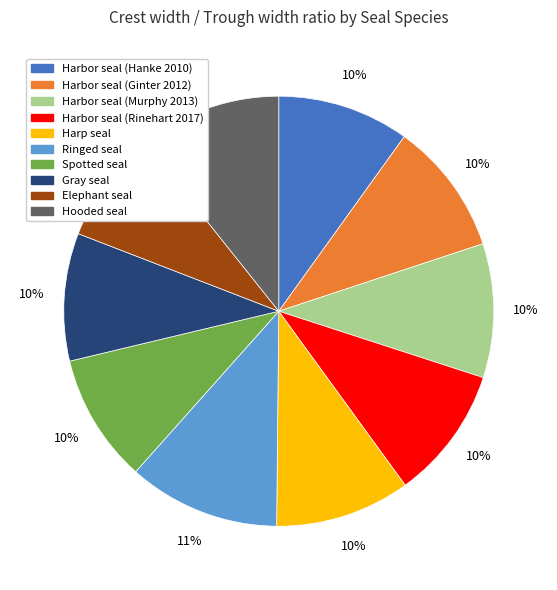

Which category has the smallest portion of the pie?

Elephant seal